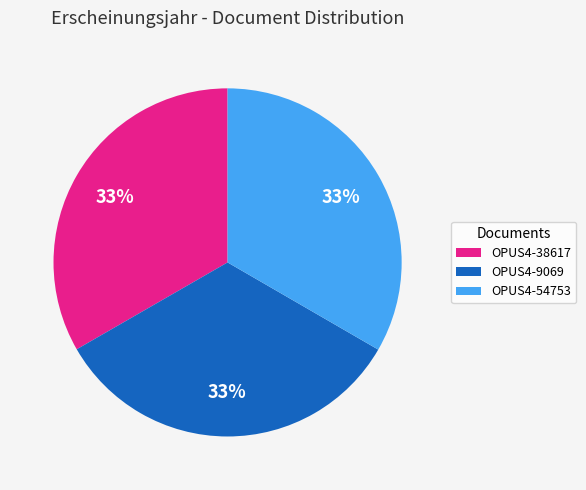

To the nearest percent, what portion does OPUS4-9069 represent?

33%